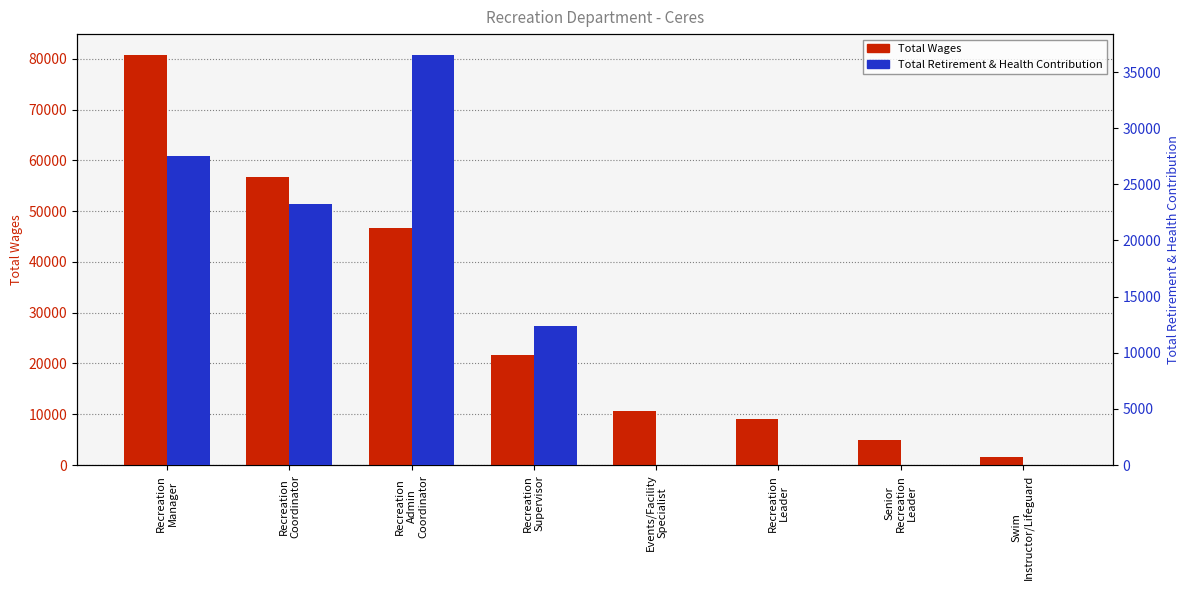

Reading right to left, list all the values displayed in this chart.

Total Wages: 1674	4998	8970	10713	21737	46726	56825	80832
Total Retirement & Health Contribution: 0	0	0	0	12351	36550	23250	27556